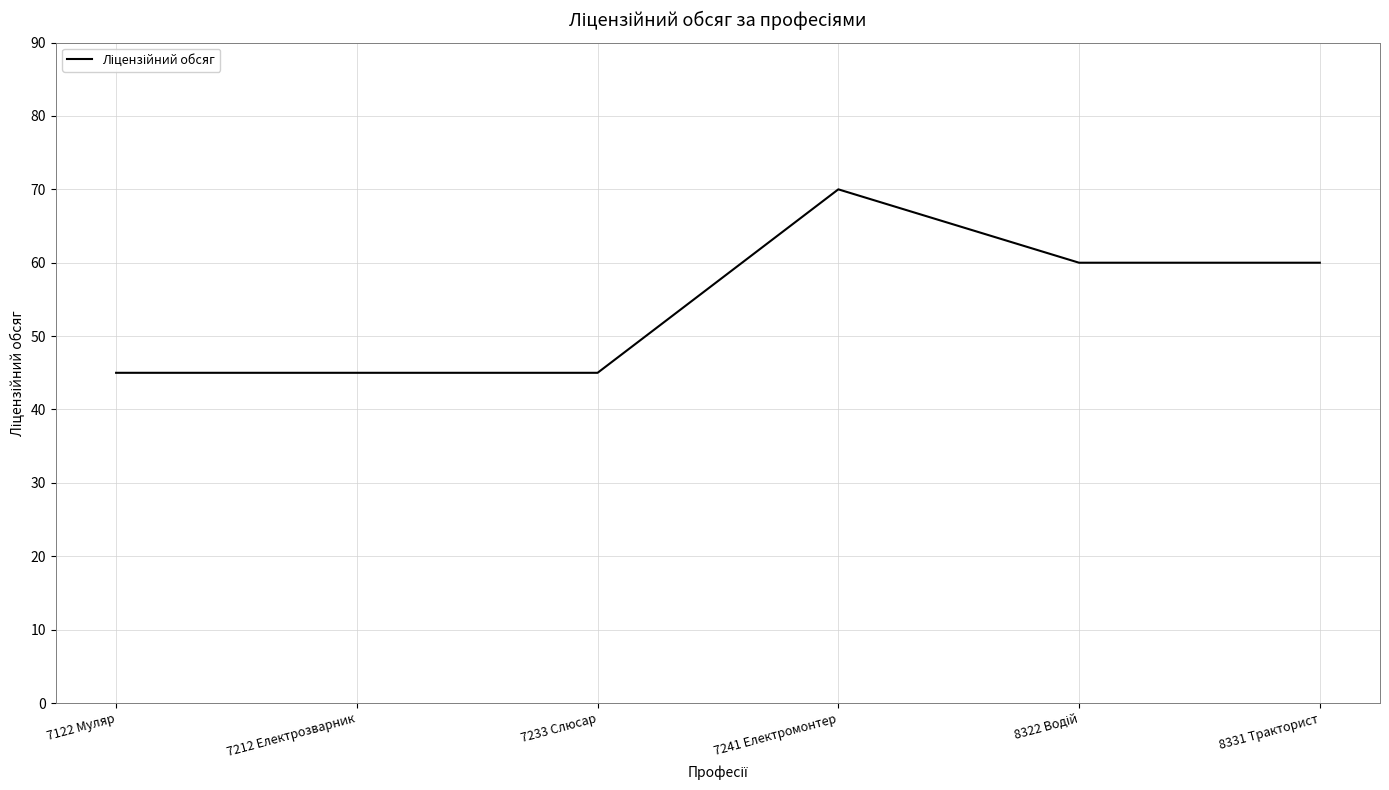

Which category has the highest value across all series?

7241 Електромонтер